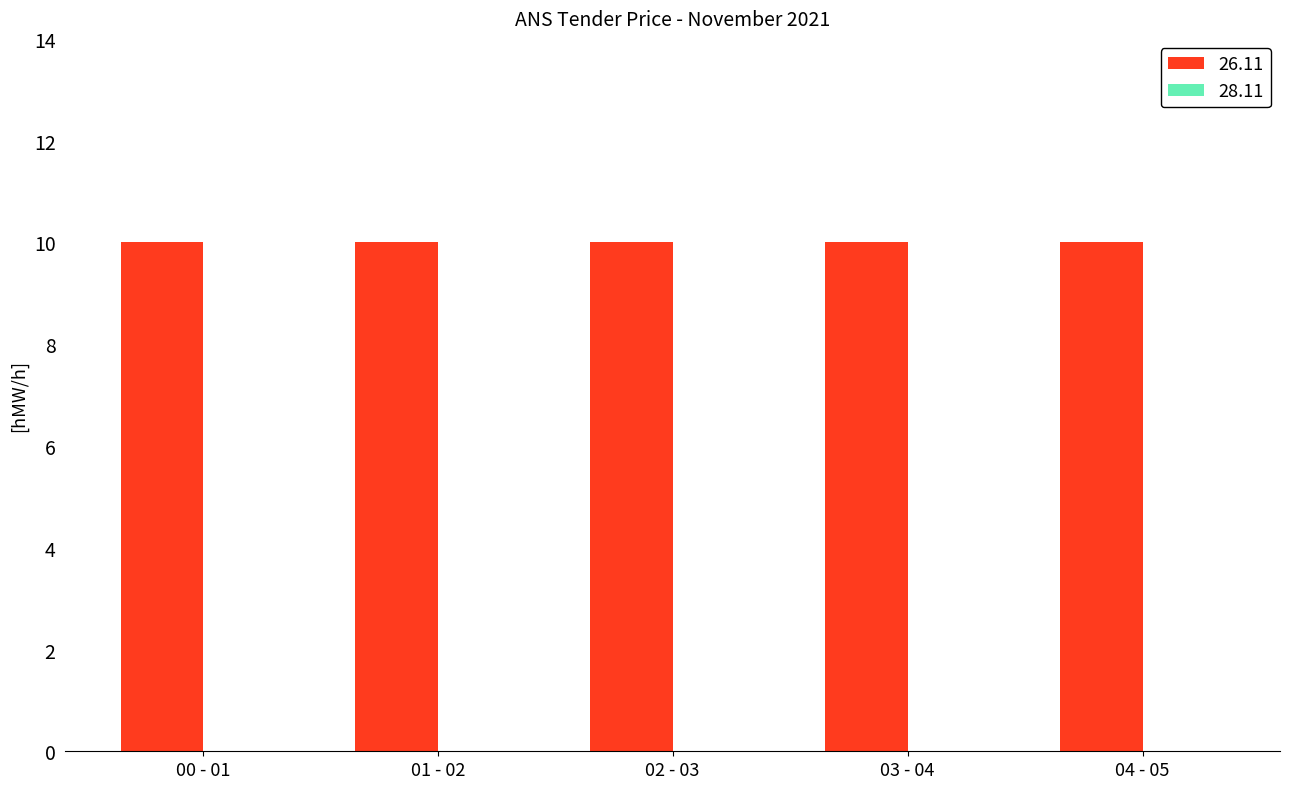

What is the label of the 2nd bar from the left?

01-02